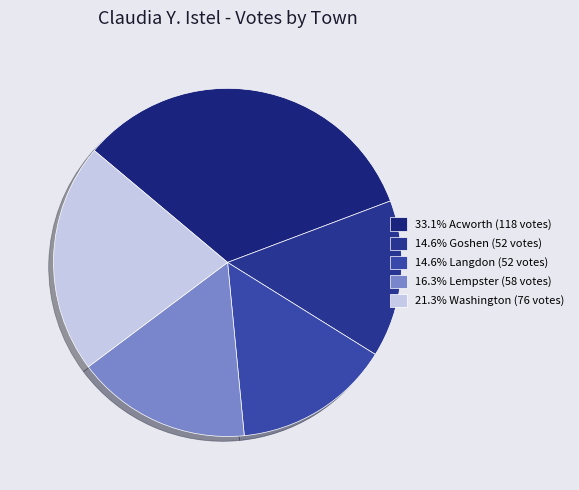

Is there a majority slice in this chart?

No